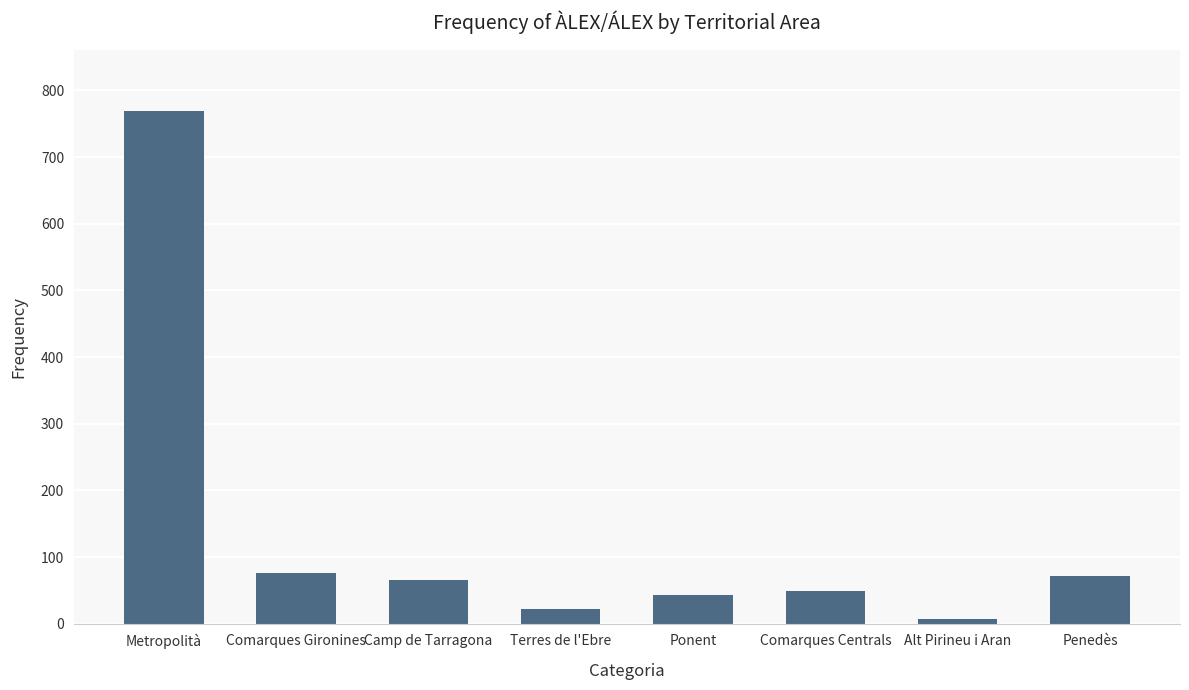

What is the sum of all values?

1108